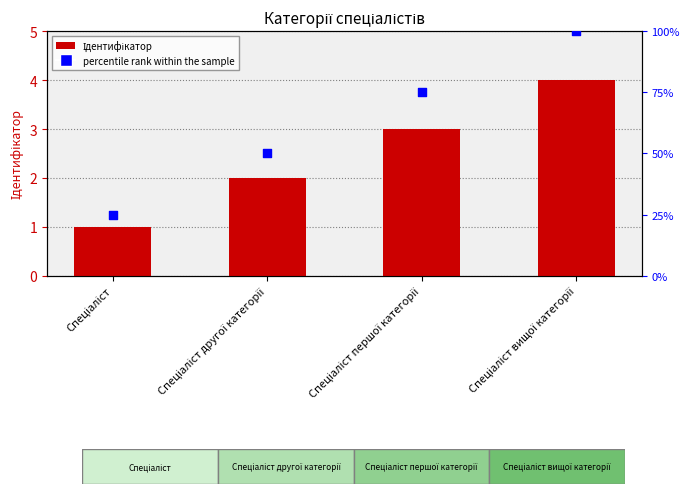

What is the total value across all series at Спеціаліст вищої категорії?

104